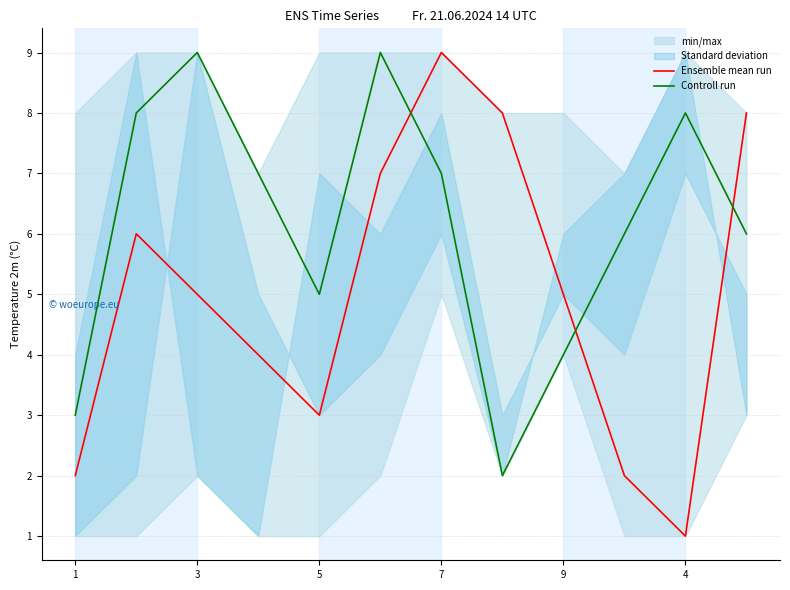

Which category has the highest value in the Ensemble mean run series?

7